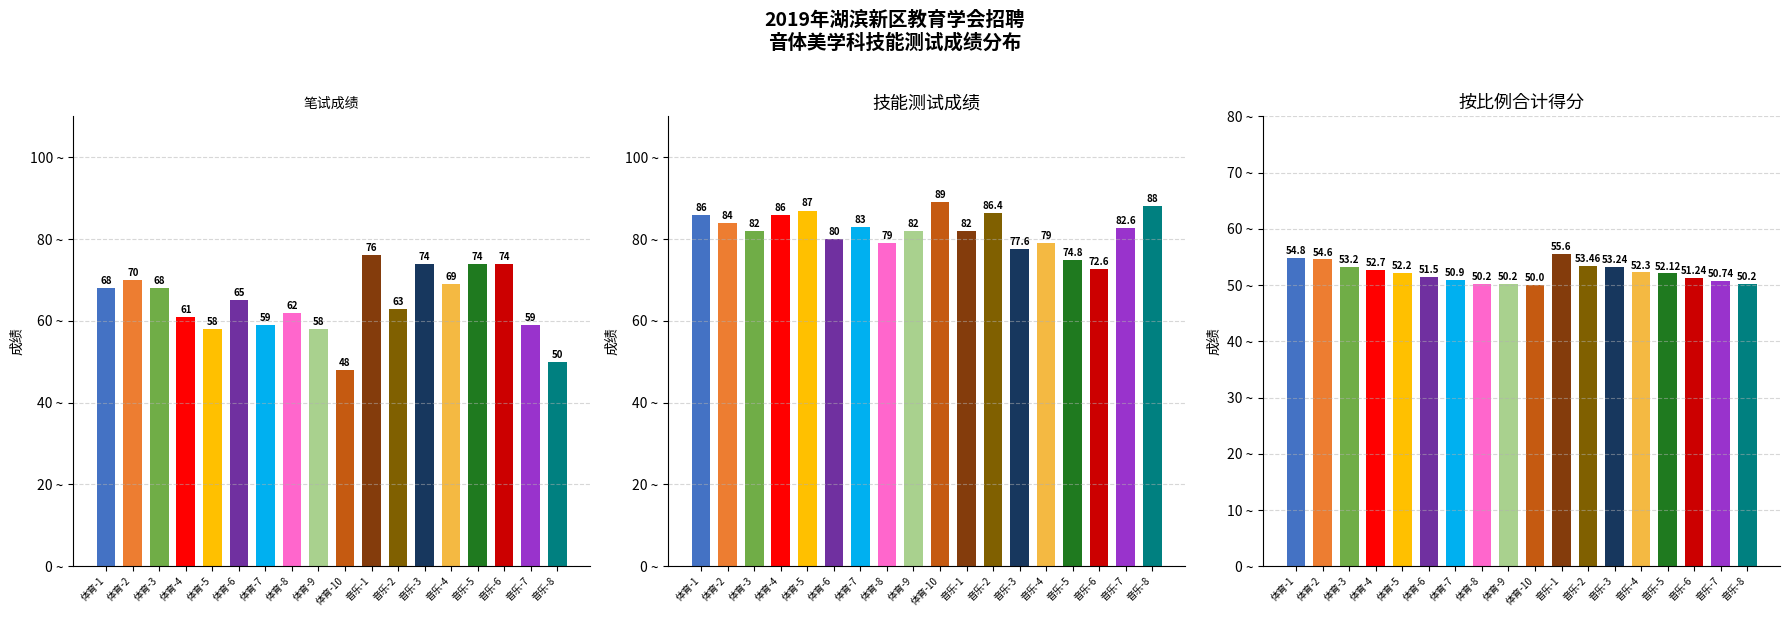

What is the smallest value displayed?

48.0